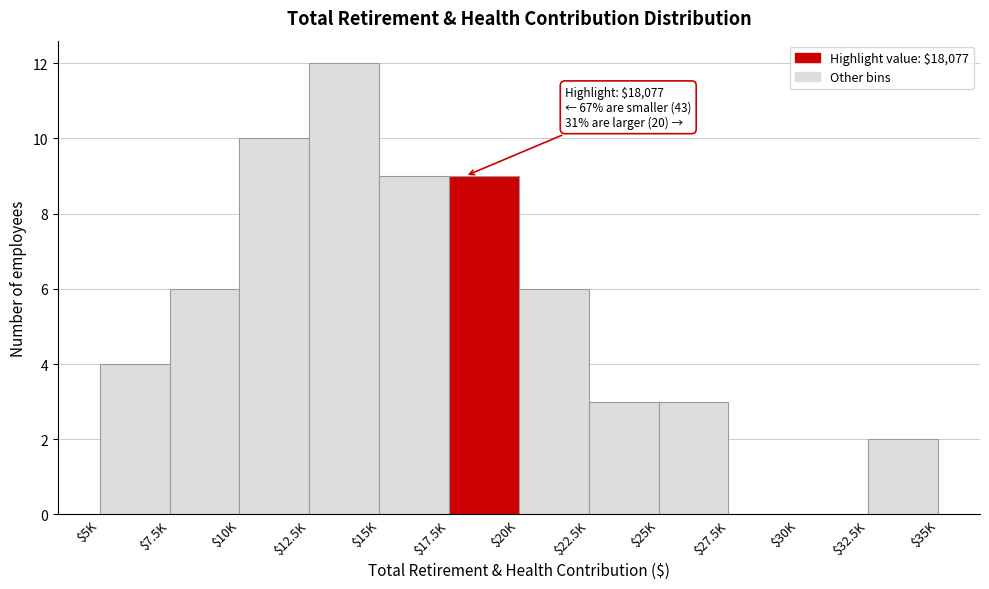

Which label corresponds to the largest value in the chart?

$12.5K